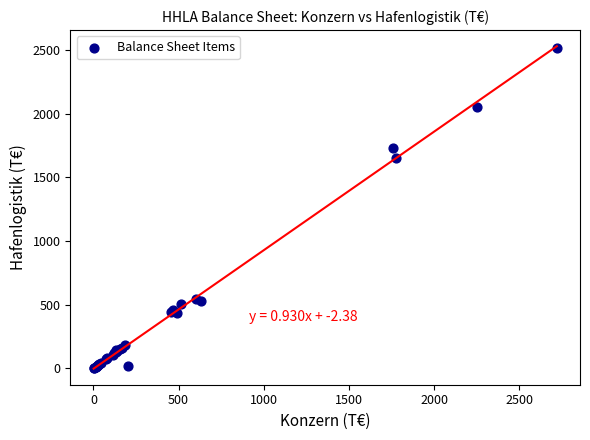

What Y value in the scatter plot is closest to 1257?

1648.2